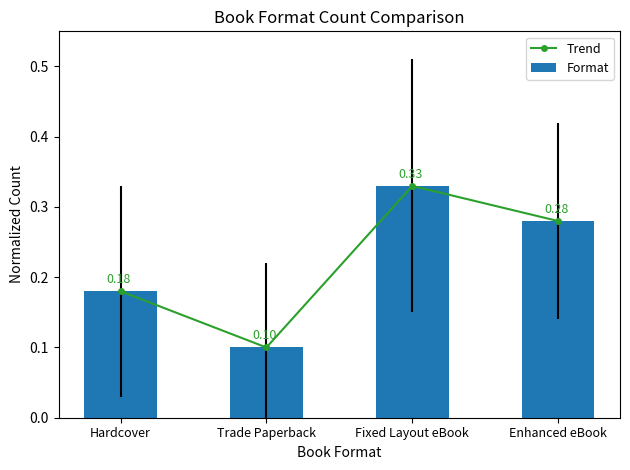

What is the total value across all series at Fixed Layout eBook?

0.7